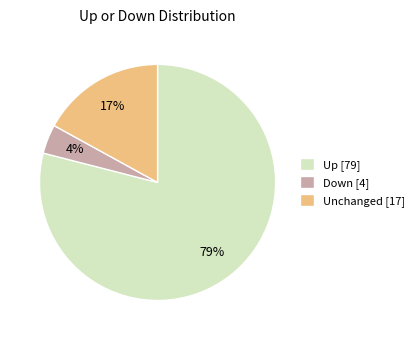

True or false: Up [79] accounts for 79% of the total.

True